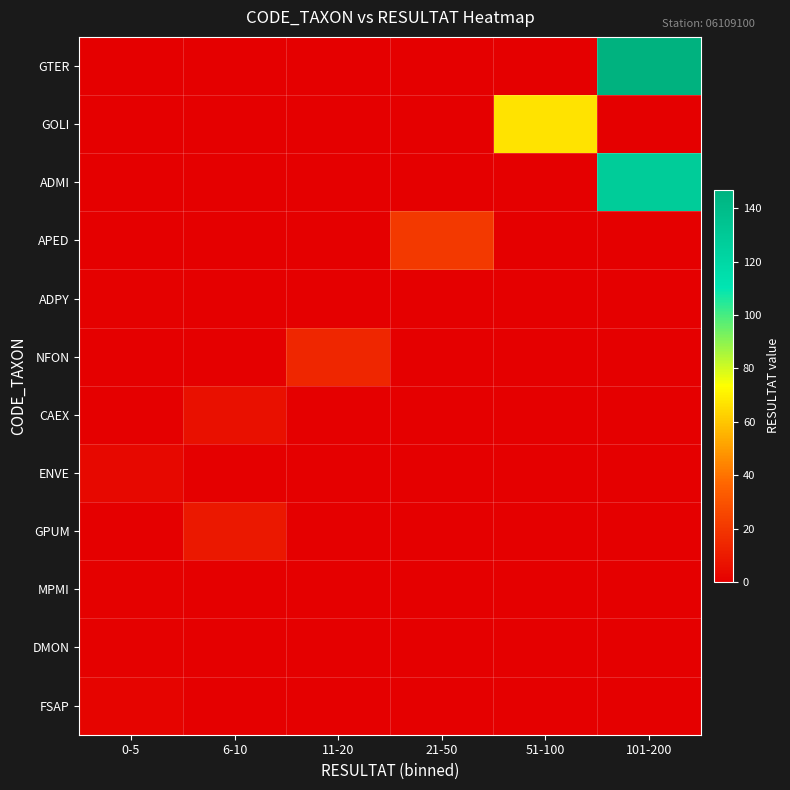

Which series has the widest spread of values?

GTER